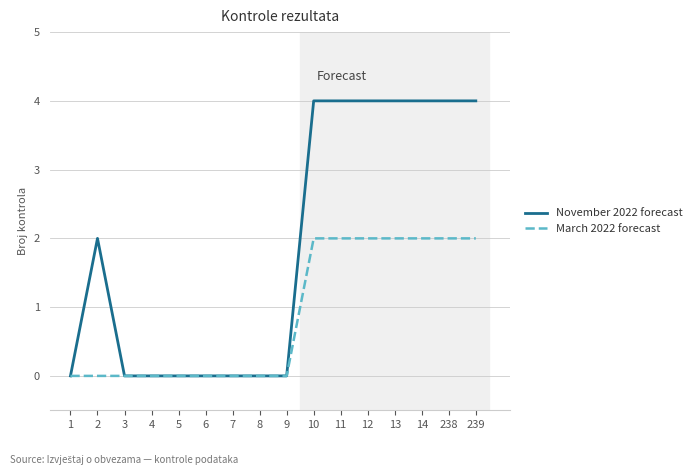

At how many categories does at least one series exceed 3?

7